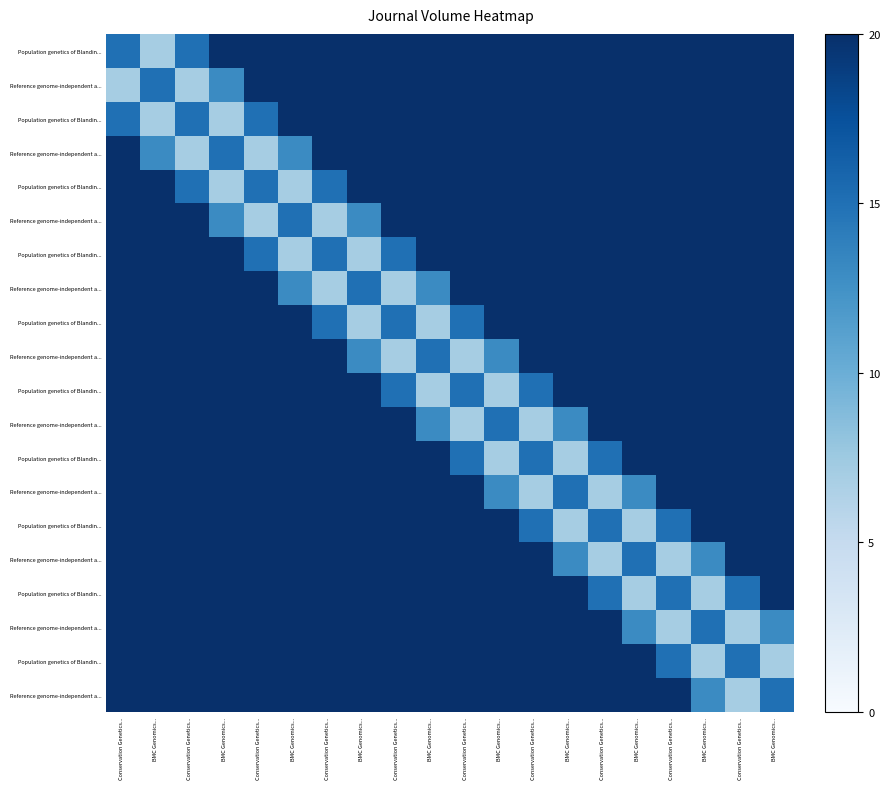

What is the maximum value shown in the chart?

135